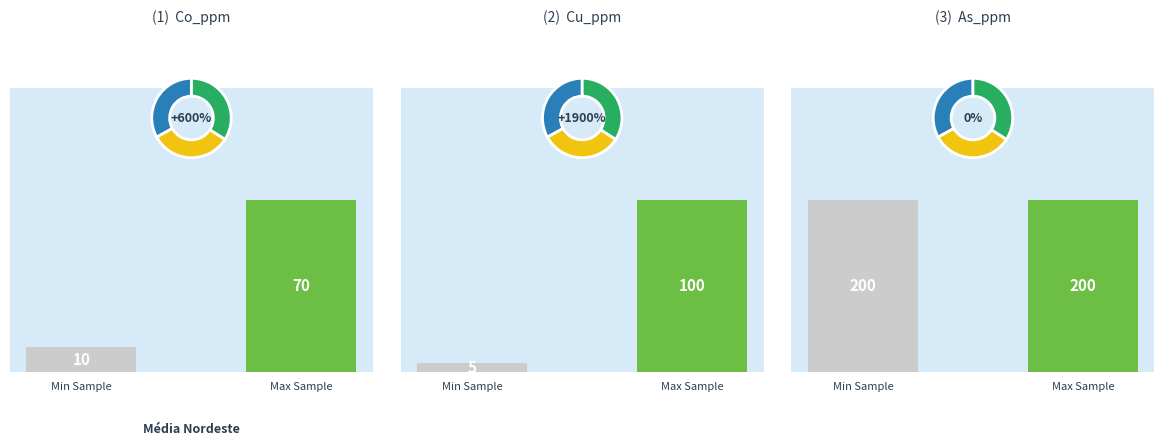

What is the minimum value shown in the chart?

5